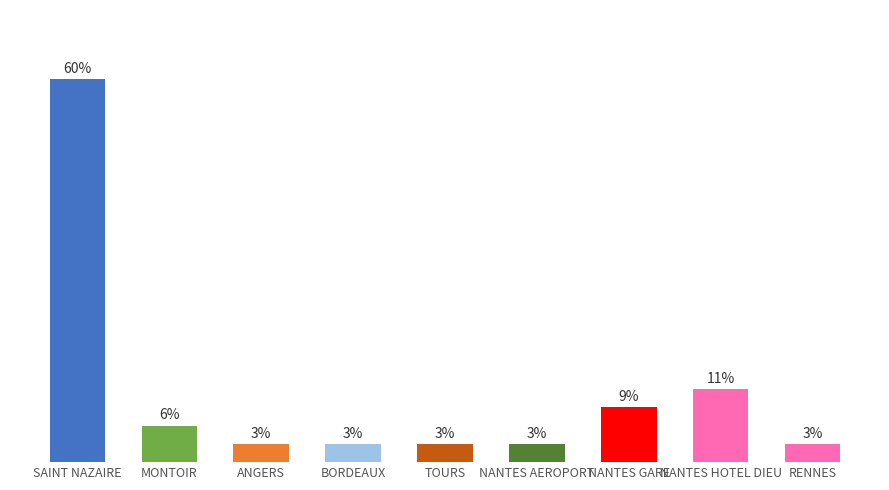

List the labels in order of value, smallest first.

ANGERS, BORDEAUX, TOURS, NANTES AEROPORT, RENNES, MONTOIR, NANTES GARE, NANTES HOTEL DIEU, SAINT NAZAIRE